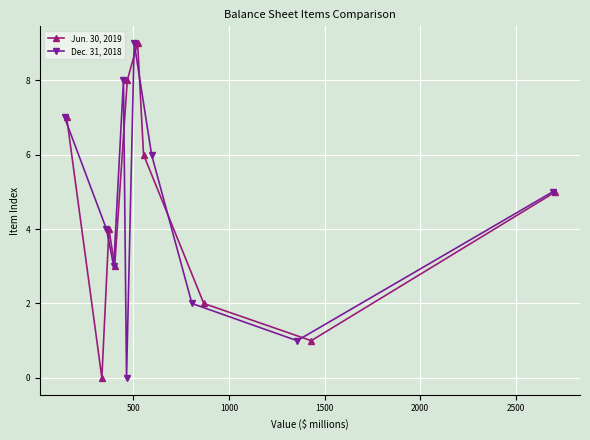

Which series ends up on top after the final intersection of Dec. 31, 2018 and Jun. 30, 2019?

Jun. 30, 2019